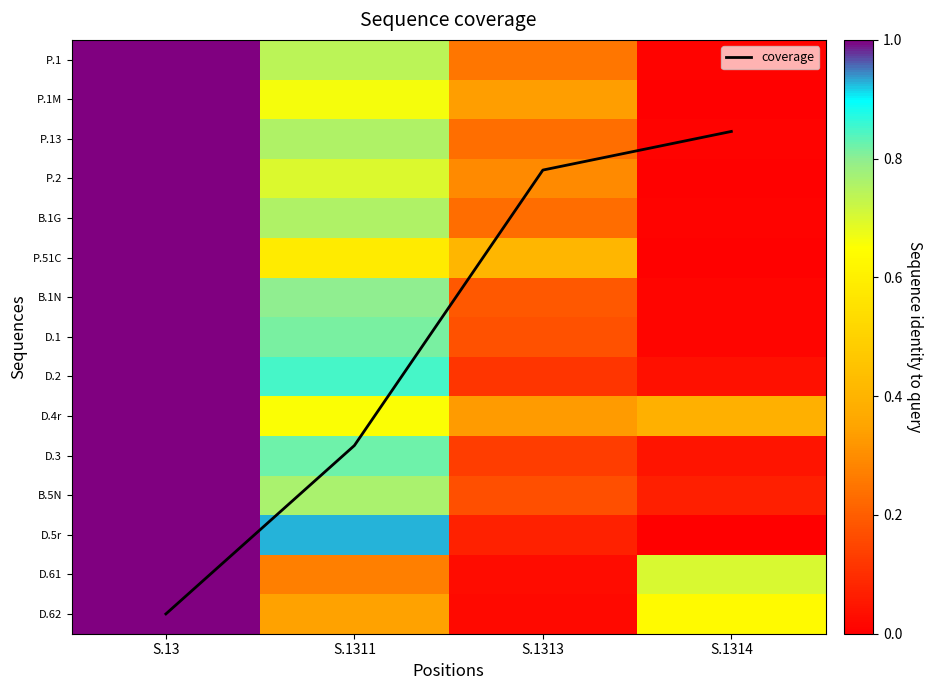

What is the difference between the second highest and minimum values in the D.5r series?

0.9